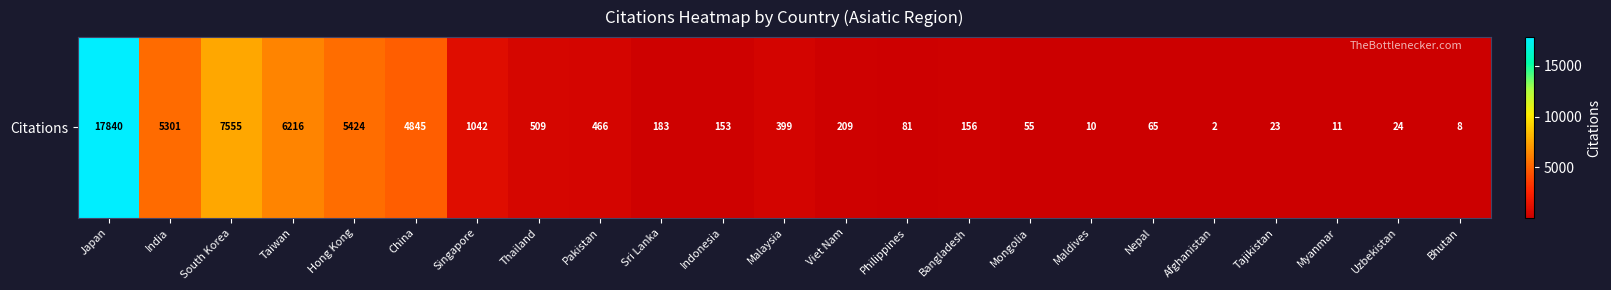

The chart shows a value of 7555 at South Korea. True or false?

True